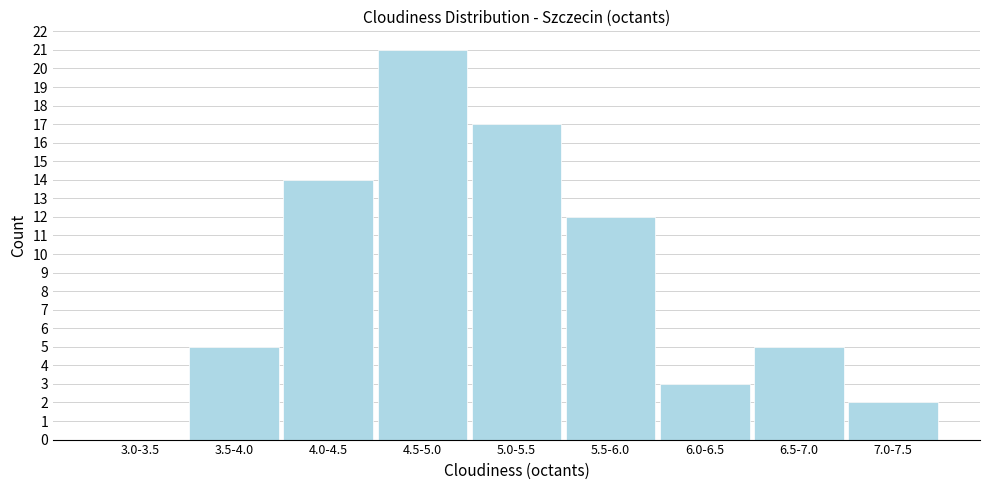

Reading left to right, extract all data points from this chart.

3.0-3.5=0	3.5-4.0=5	4.0-4.5=14	4.5-5.0=21	5.0-5.5=17	5.5-6.0=12	6.0-6.5=3	6.5-7.0=5	7.0-7.5=2